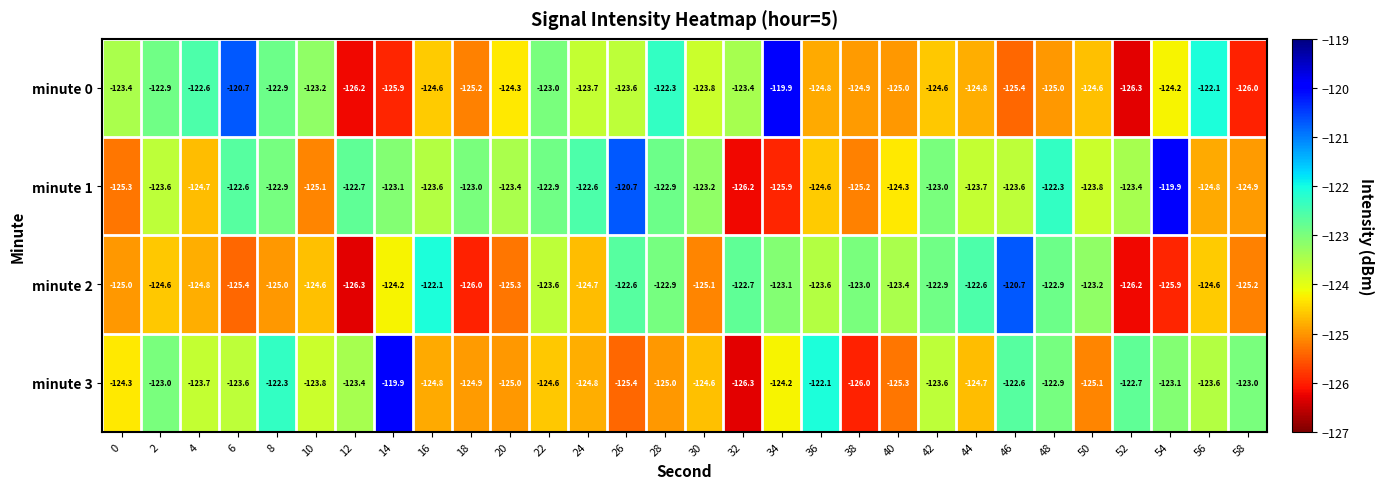

What is the highest value of the minute 2 series?

-120.7